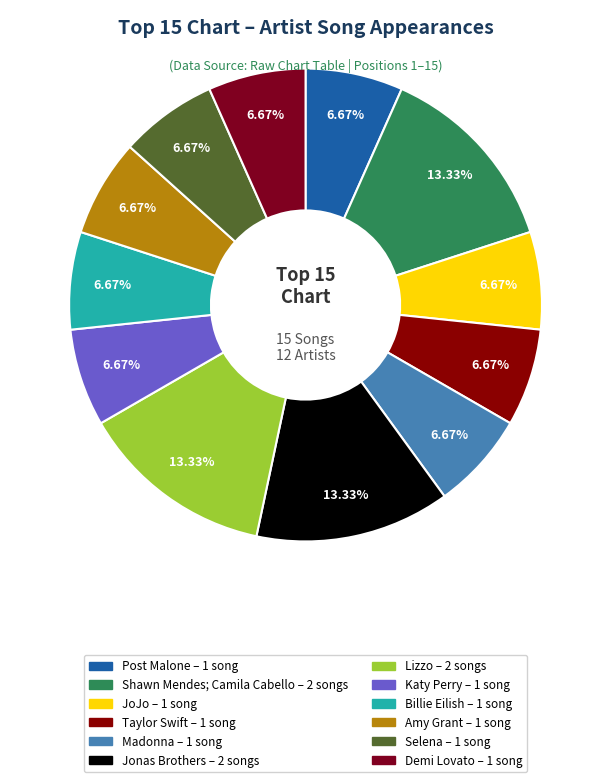

To the nearest percent, what is the combined percentage of Demi Lovato and Taylor Swift?

13%